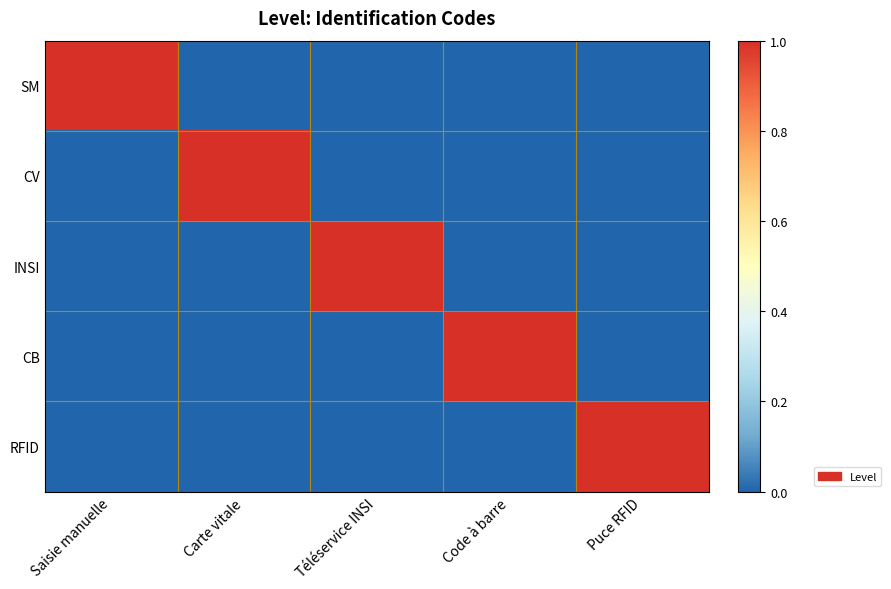

Rank the series by their maximum value, from lowest to highest.

SM, CV, INSI, CB, RFID